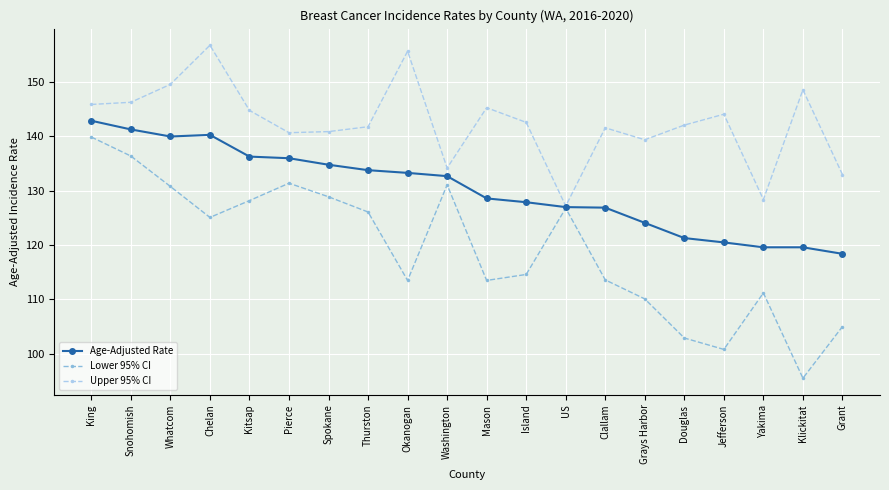

What are all the series names shown in the legend?

Age-Adjusted Rate, Lower 95% CI, Upper 95% CI